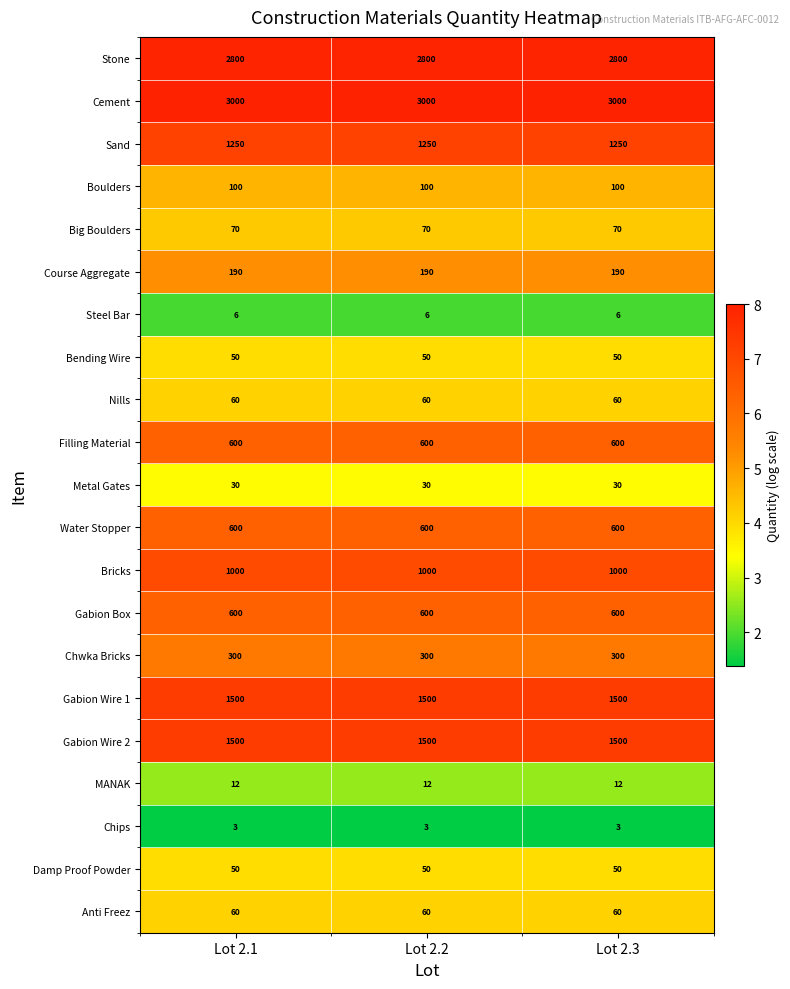

What is the highest value of the Course Aggregate series?

190